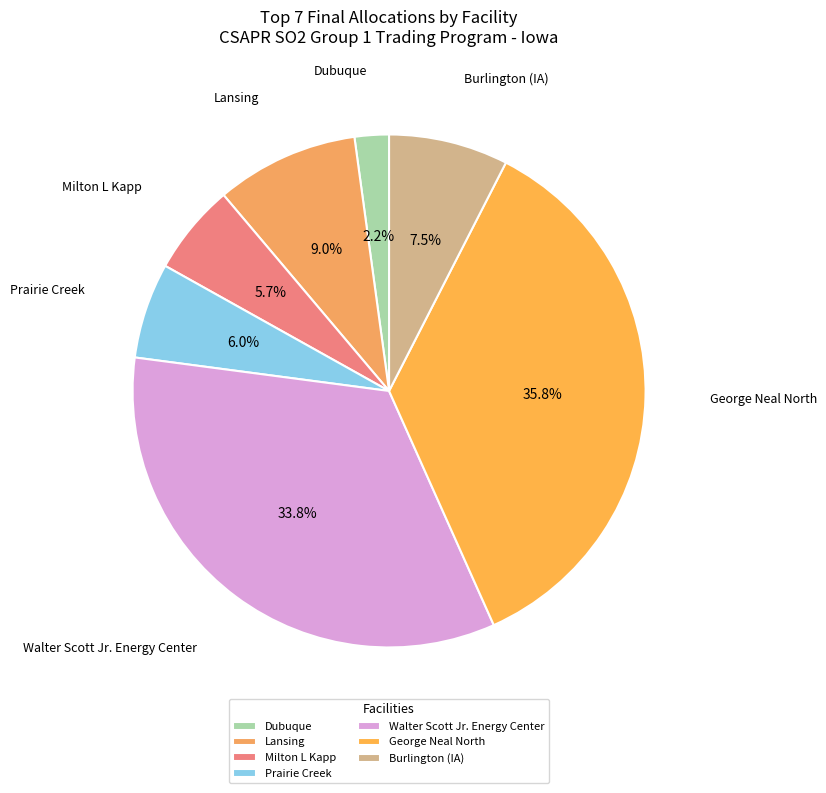

What percentage is the Lansing slice, to the nearest percent?

9%